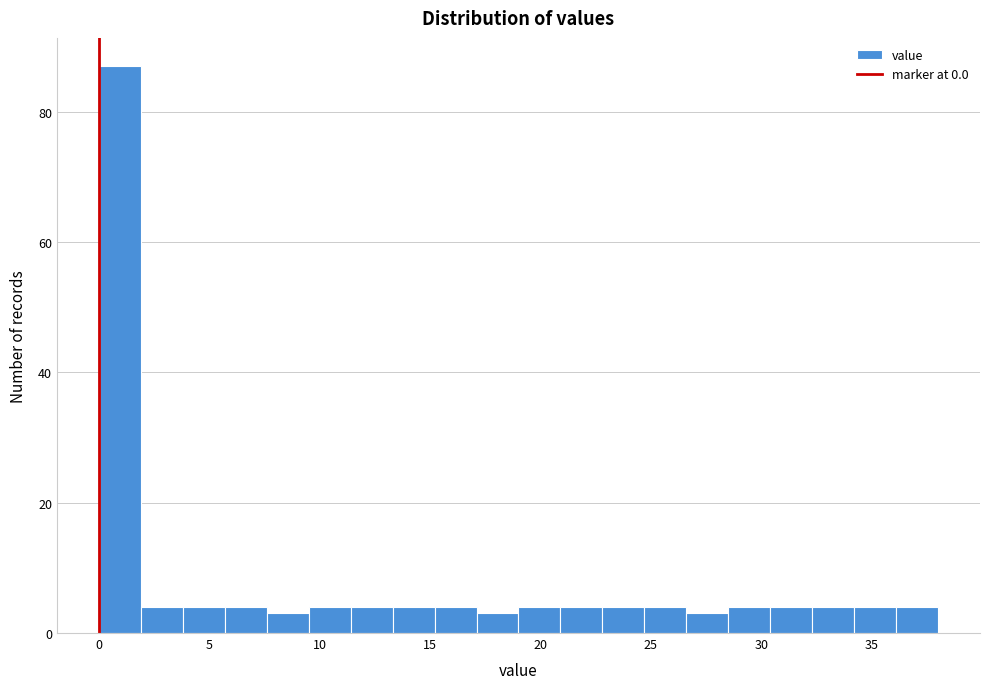

Read against the x-axis, roughly where is the centre of the tallest bar?

1.0